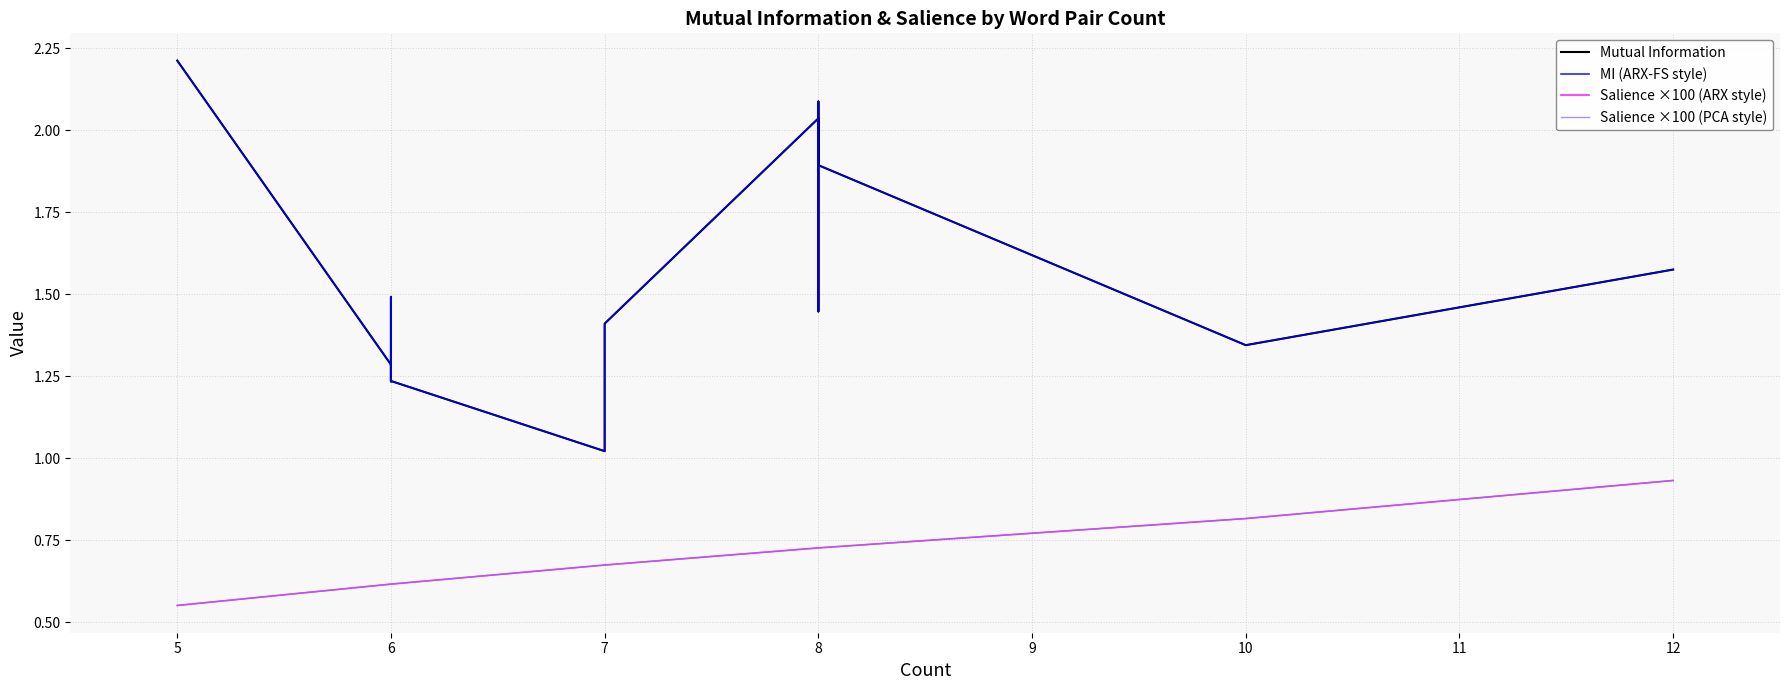

Count the number of data series in this chart.

4